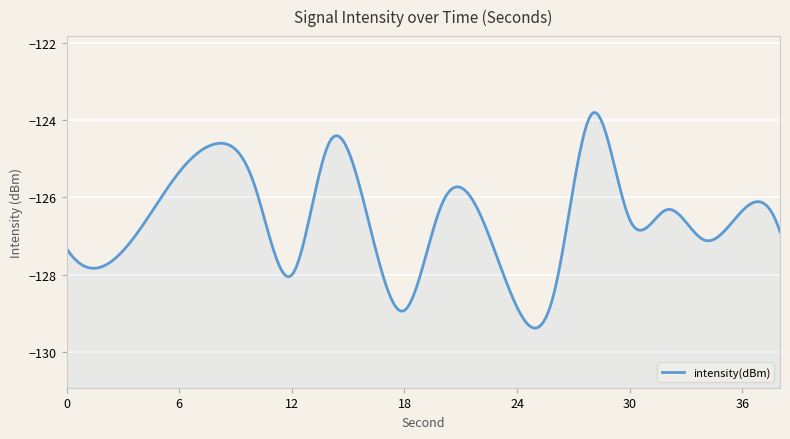

True or false: there are more than 2 points higher than both neighbors.

True